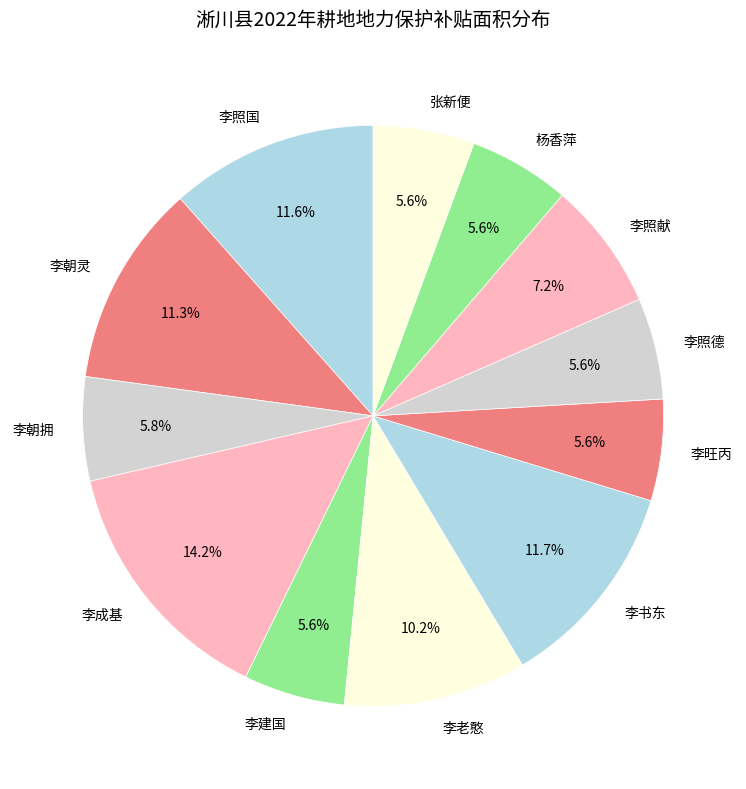

How many segments does this pie chart have?

12